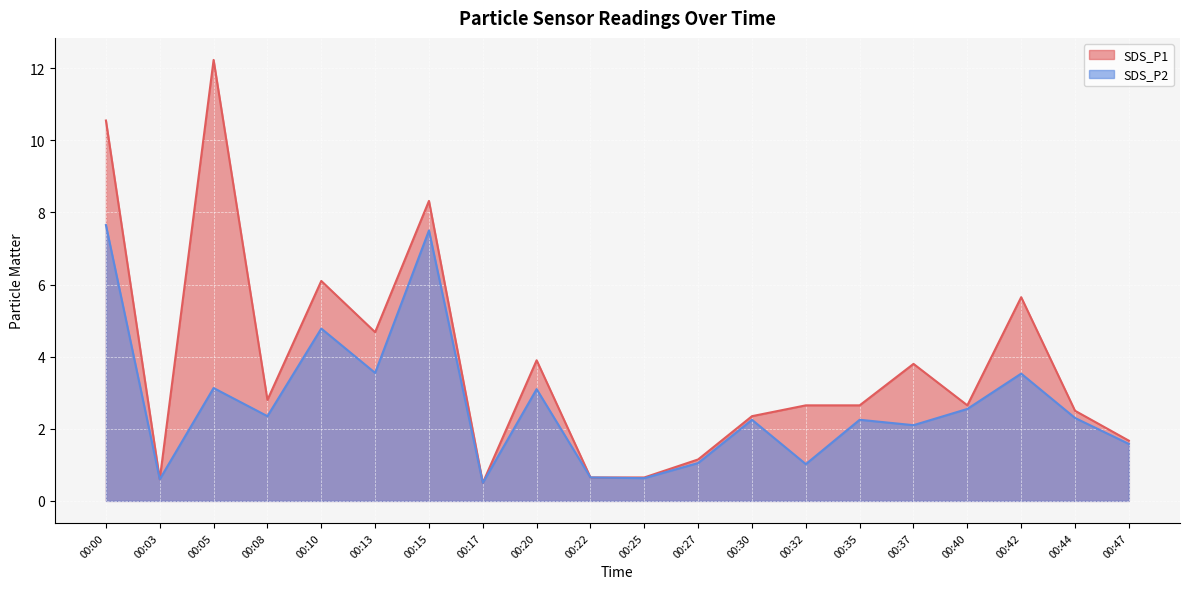

What is the sum of all SDS_P2 values?

53.1